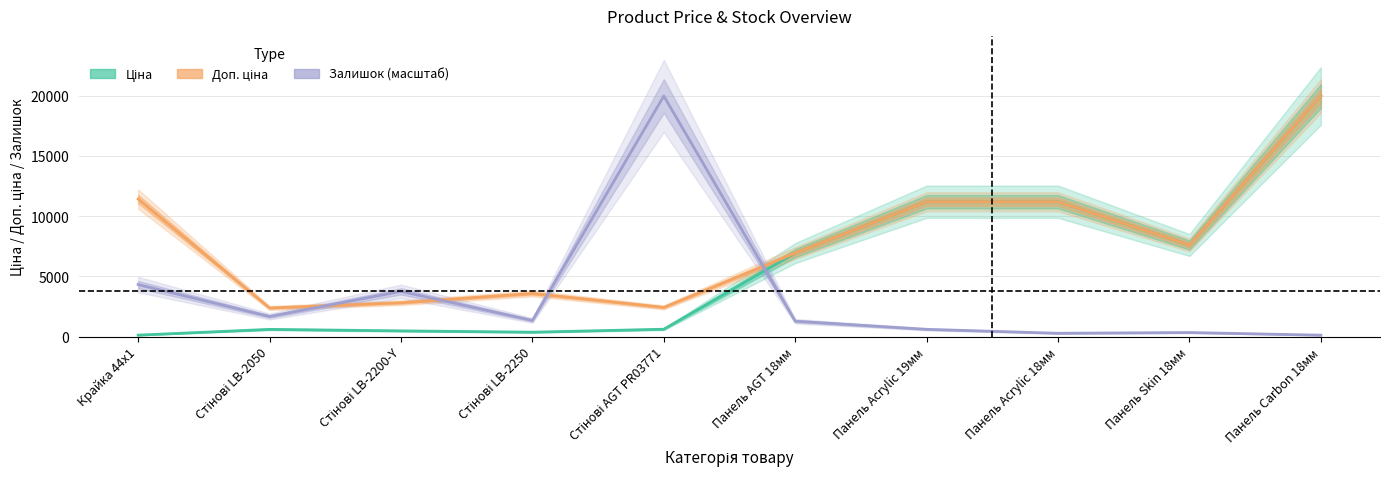

How many interior local valleys does the Залишок series have?

3